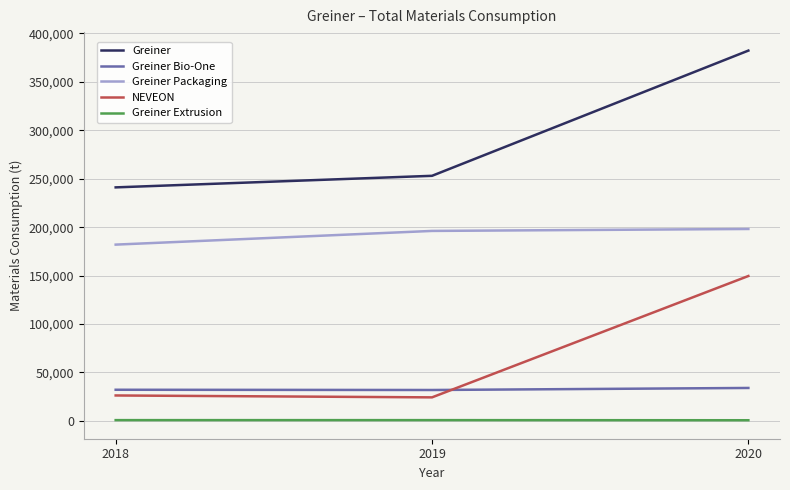

What is the maximum value shown in the chart?

382345